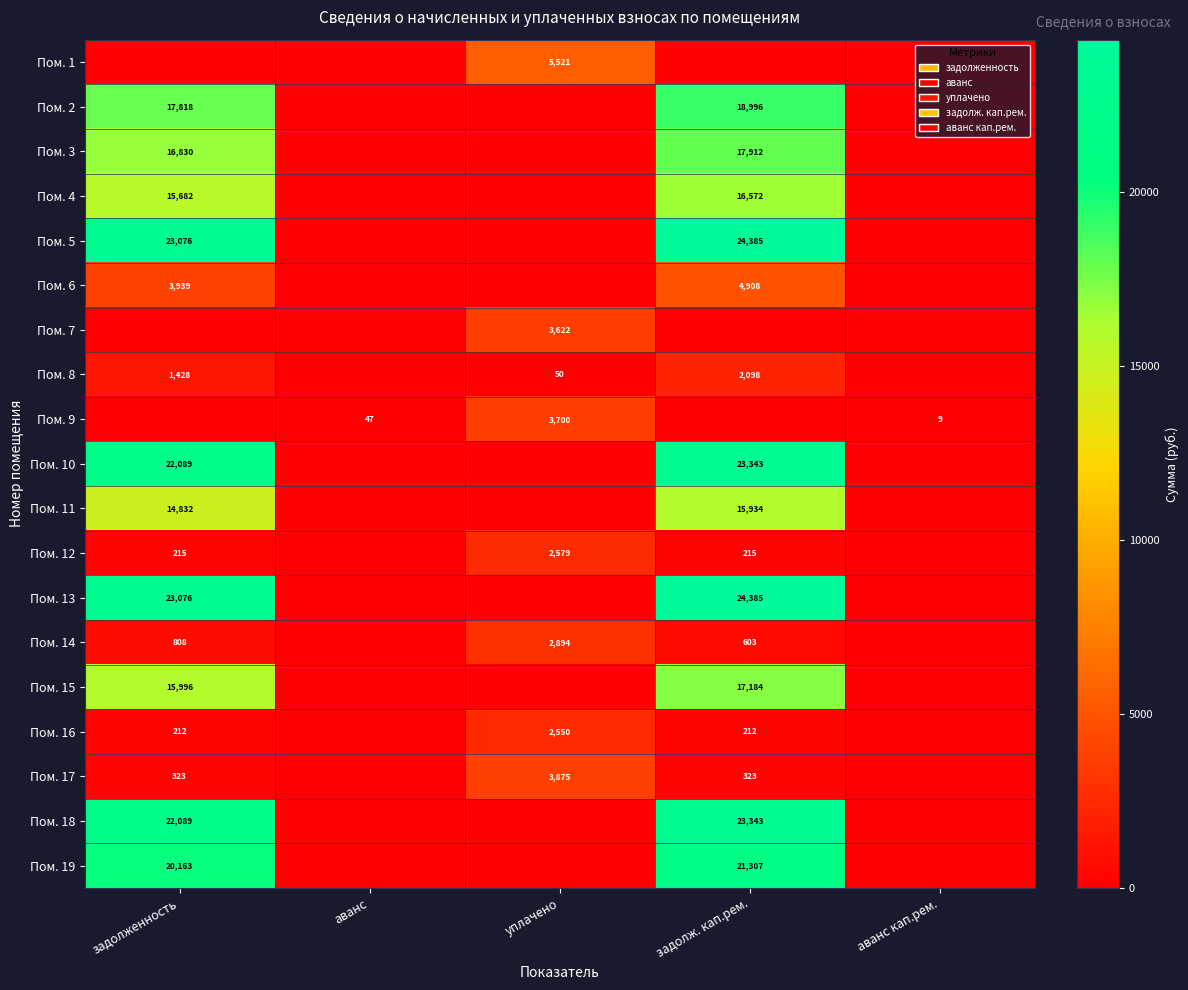

The value of Пом. 3 at задолж. кап.рем. is 30147. True or false?

False